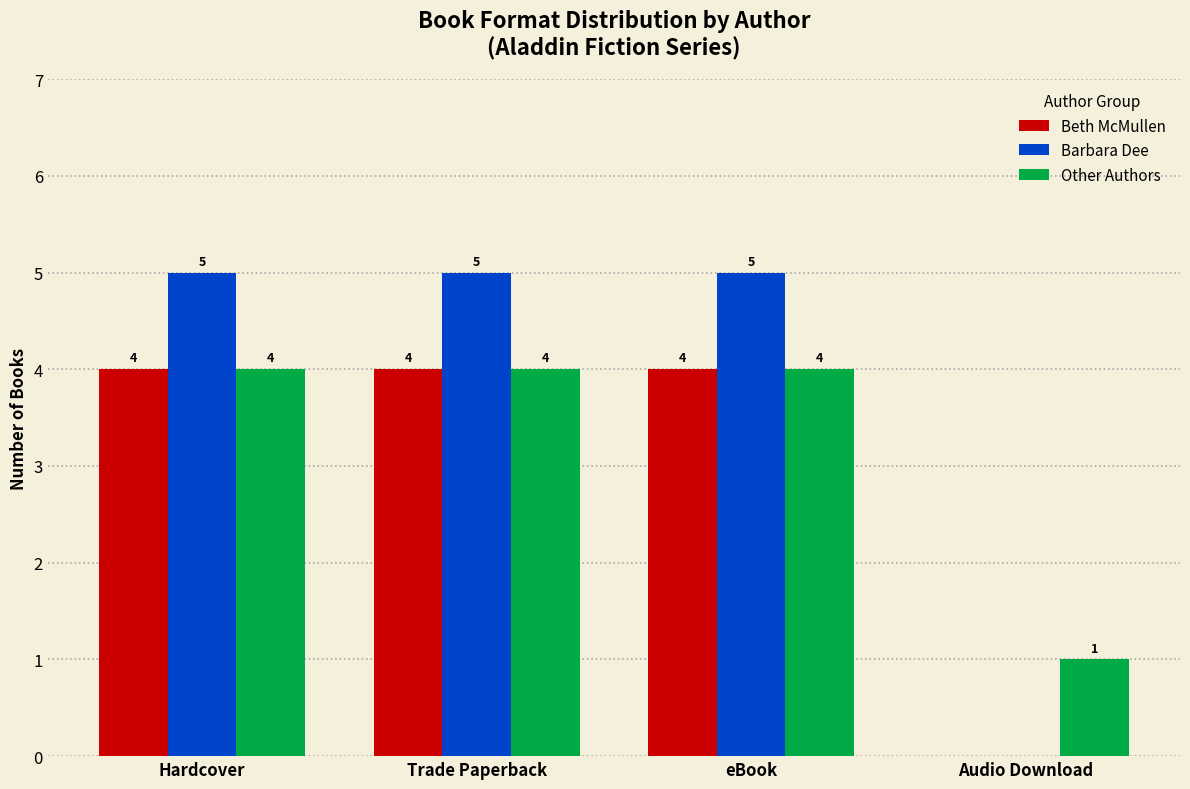

The value of Barbara Dee at eBook is 3. True or false?

False